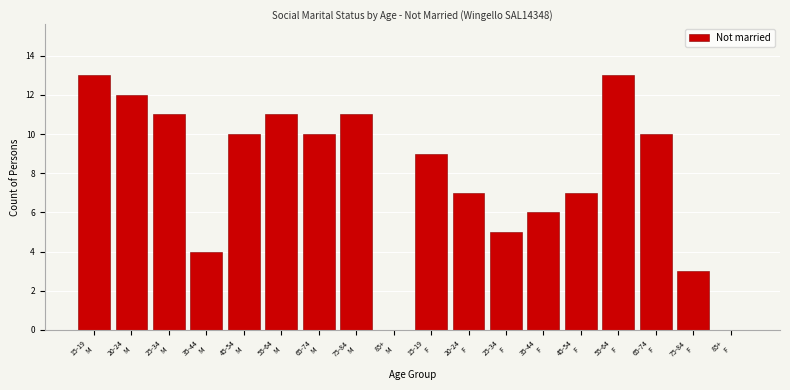

What is the maximum value shown in the chart?

13